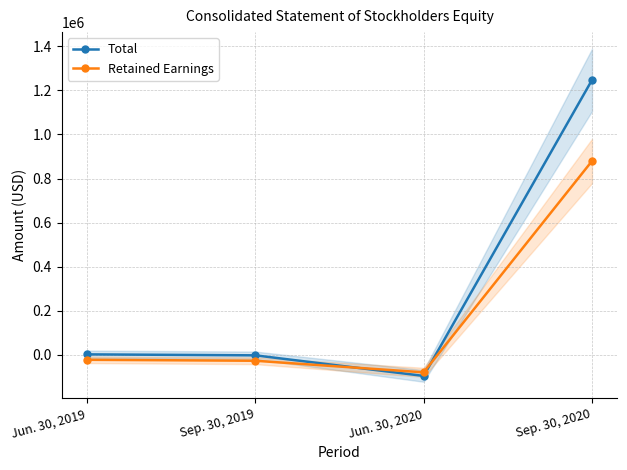

What is the average value of the Retained Earnings series?

187222